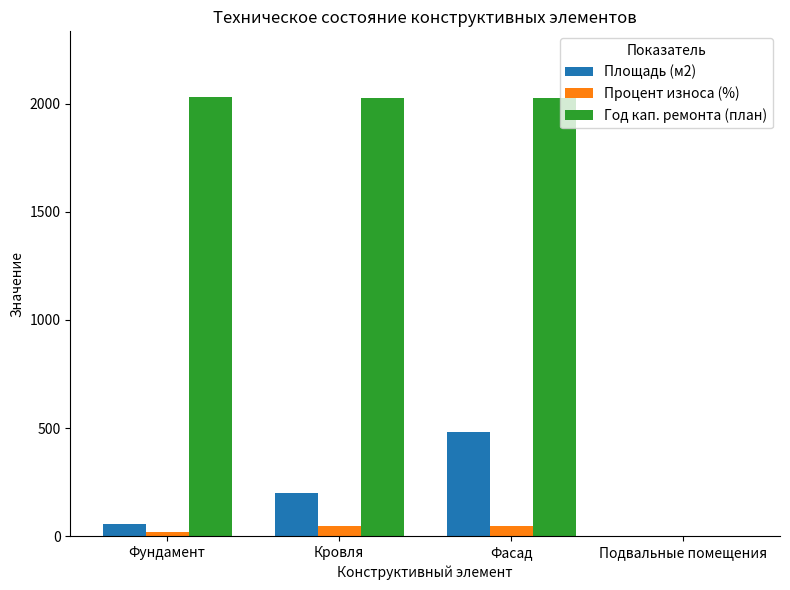

What is the sum of the Год кап. ремонта (план) values at Подвальные помещения and Фундамент?

2030